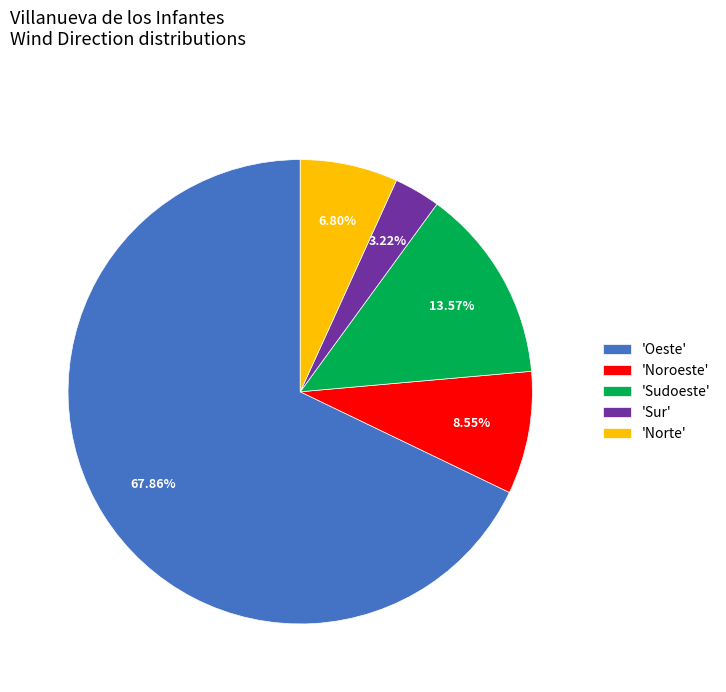

Do 'Sur' and 'Norte' together represent more than half of the pie?

No